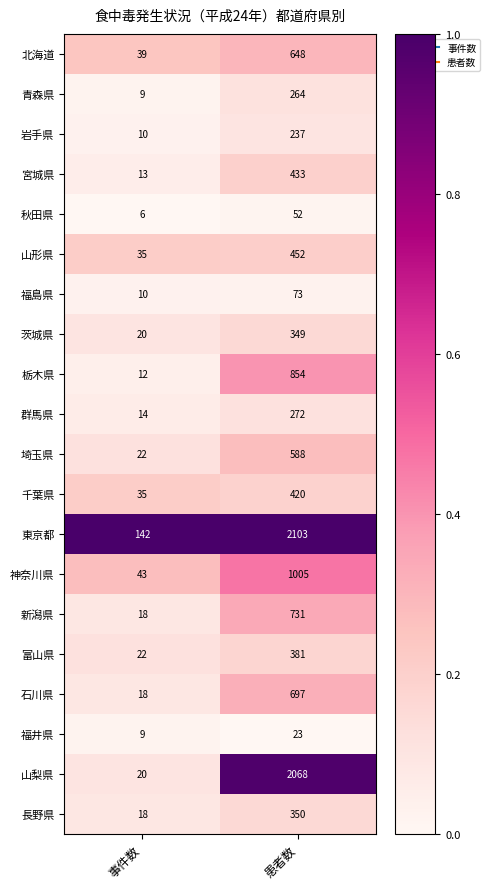

List the series in order of their peak value, highest first.

東京都, 山梨県, 神奈川県, 栃木県, 新潟県, 石川県, 北海道, 埼玉県, 山形県, 宮城県, 千葉県, 富山県, 長野県, 茨城県, 群馬県, 青森県, 岩手県, 福島県, 秋田県, 福井県